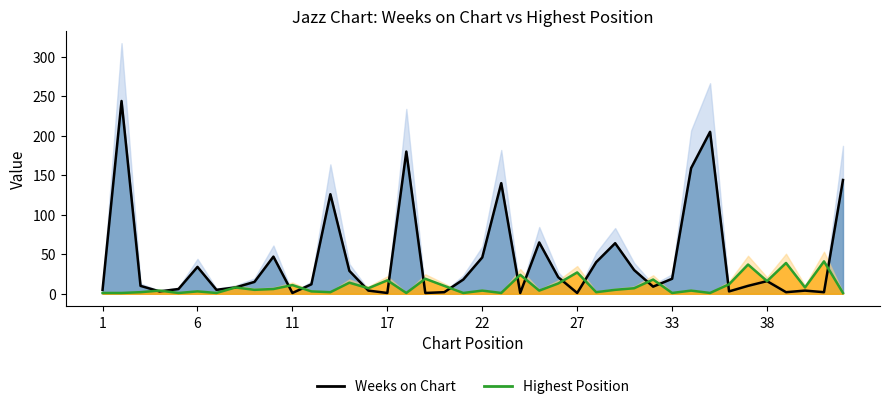

How many data points in Highest Position are above 5?

19